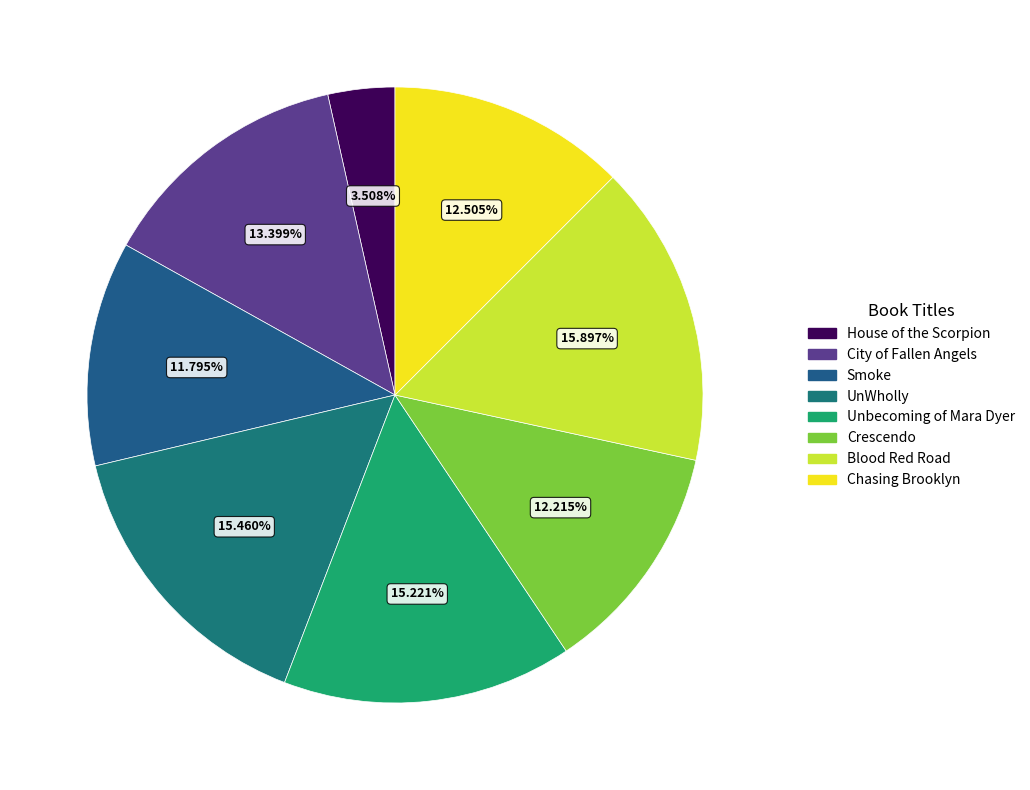

Approximately how many times larger is the value at Unbecoming of Mara Dyer compared to Crescendo?

1.2